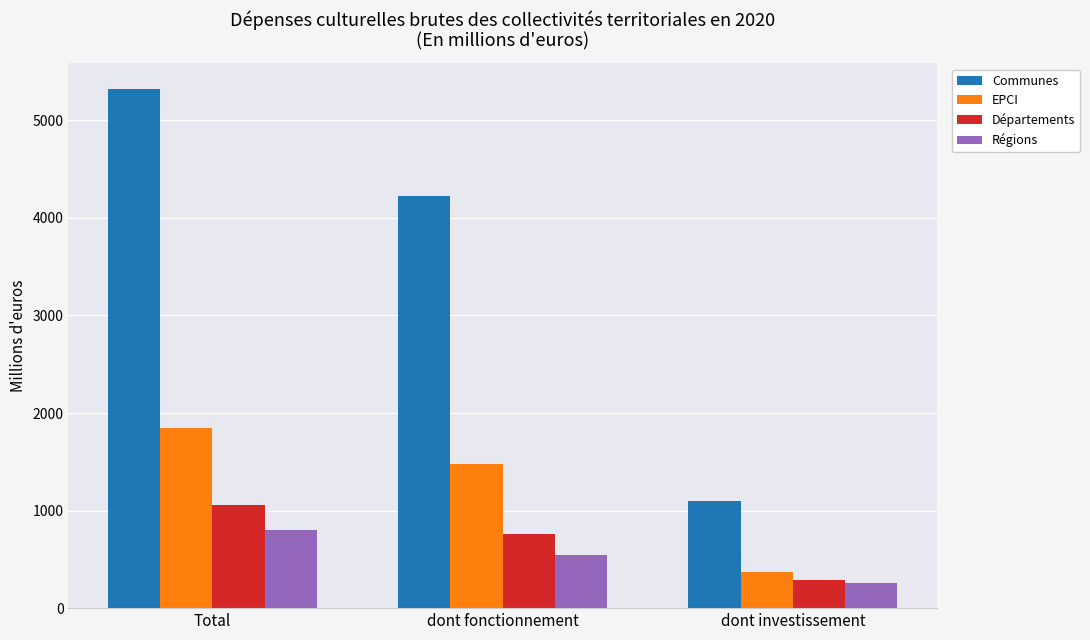

What is the label of the 3rd bar from the left?

dont investissement